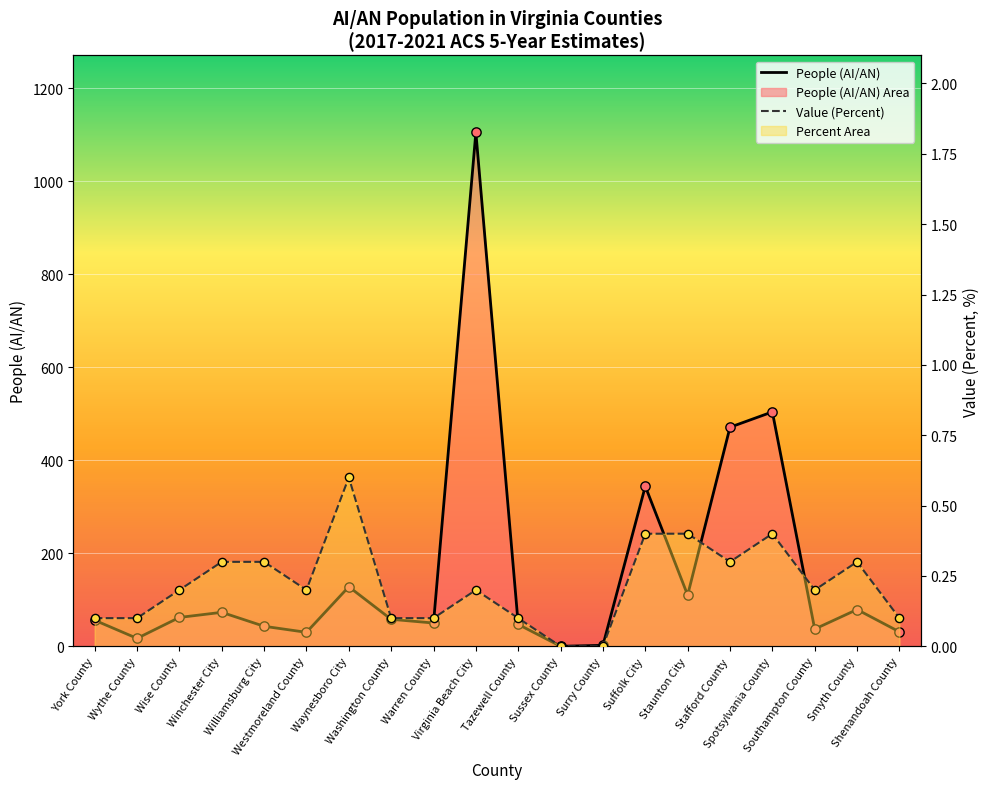

What are all the series names shown in the legend?

People (AI/AN), Value (Percent)